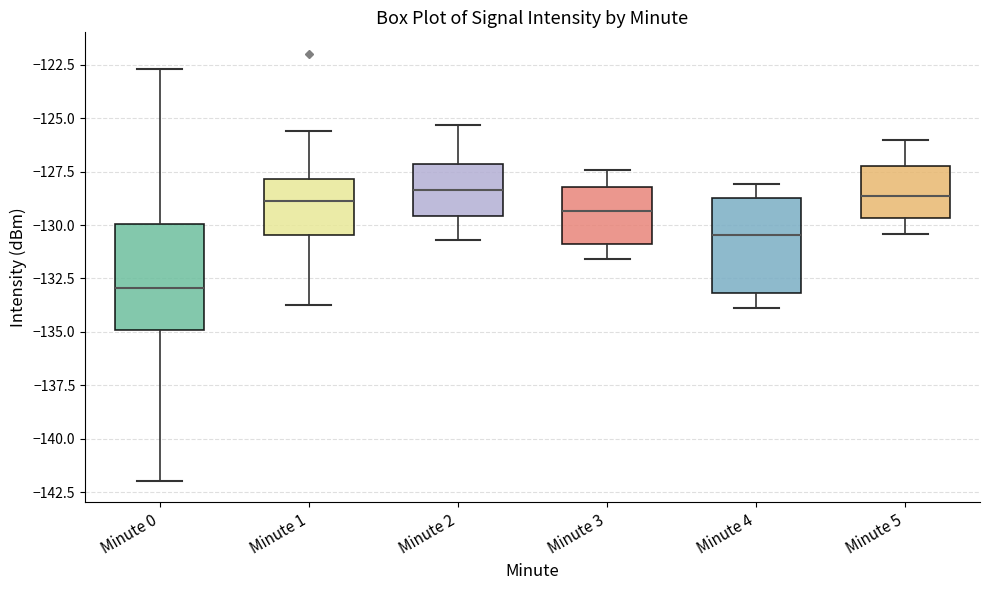

Reading left to right, read every box against the y-axis: the position of its median line, the range the box covers, and the ends of its whiskers. The values are not printed on the chart, so give them approximately, as read against the axis.

Minute 0: median -133.0, box -135.0 to -130.0, whiskers -142.0 to -122.5
Minute 1: median -129.0, box -130.5 to -128.0, whiskers -133.5 to -125.5
Minute 2: median -128.5, box -129.5 to -127.0, whiskers -130.5 to -125.5
Minute 3: median -129.5, box -131.0 to -128.0, whiskers -131.5 to -127.5
Minute 4: median -130.5, box -133.0 to -128.5, whiskers -134.0 to -128.0
Minute 5: median -128.5, box -129.5 to -127.0, whiskers -130.5 to -126.0